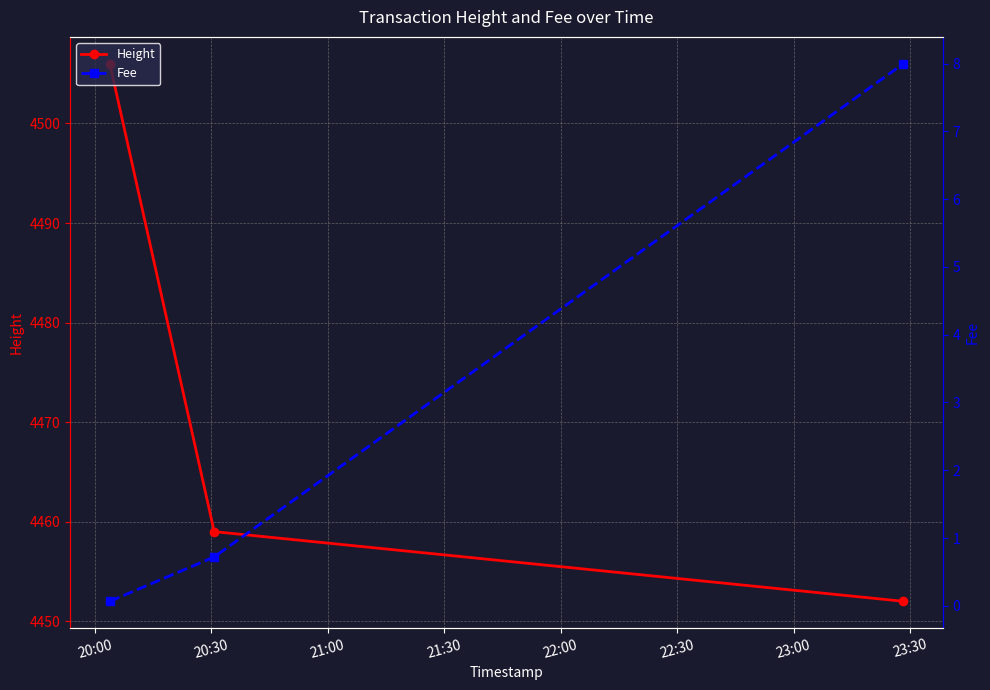

What is the minimum value for Height?

4452